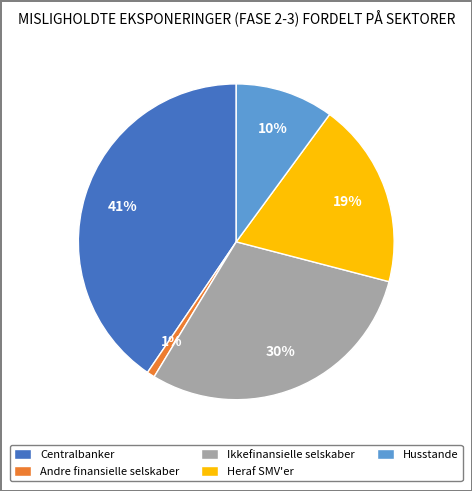

Is there a majority slice in this chart?

No